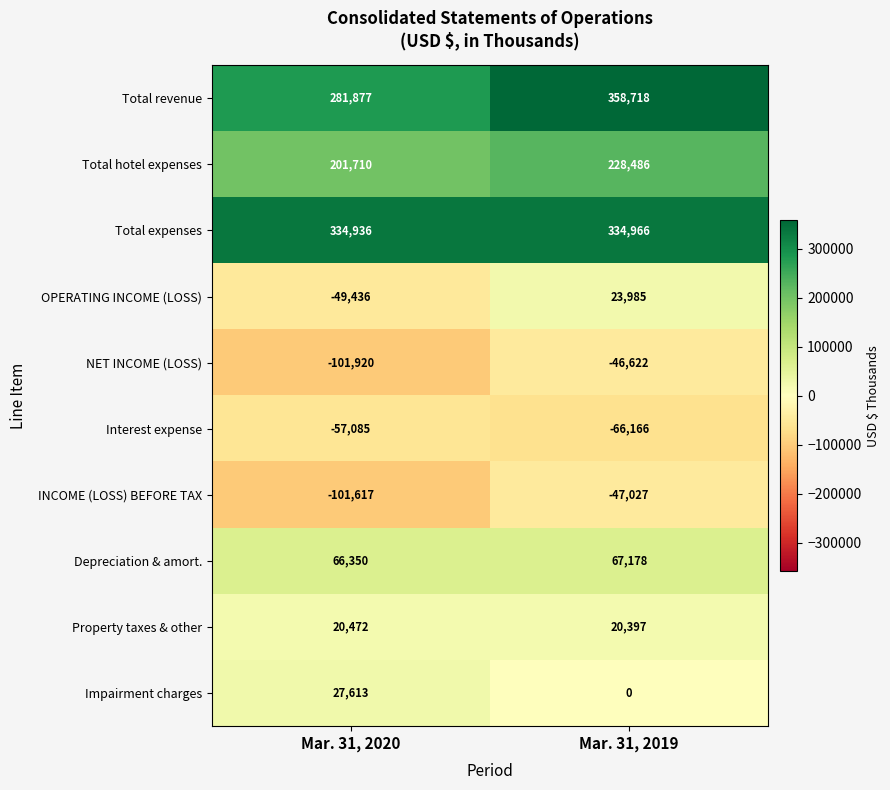

Reading left to right, list all the values displayed in this chart.

Total revenue: Mar. 31, 2020=281877	Mar. 31, 2019=358718
Total hotel expenses: Mar. 31, 2020=201710	Mar. 31, 2019=228486
Total expenses: Mar. 31, 2020=334936	Mar. 31, 2019=334966
OPERATING INCOME (LOSS): Mar. 31, 2020=-49436	Mar. 31, 2019=23985
NET INCOME (LOSS): Mar. 31, 2020=-101920	Mar. 31, 2019=-46622
Interest expense: Mar. 31, 2020=-57085	Mar. 31, 2019=-66166
INCOME (LOSS) BEFORE TAX: Mar. 31, 2020=-101617	Mar. 31, 2019=-47027
Depreciation & amort.: Mar. 31, 2020=66350	Mar. 31, 2019=67178
Property taxes & other: Mar. 31, 2020=20472	Mar. 31, 2019=20397
Impairment charges: Mar. 31, 2020=27613	Mar. 31, 2019=0